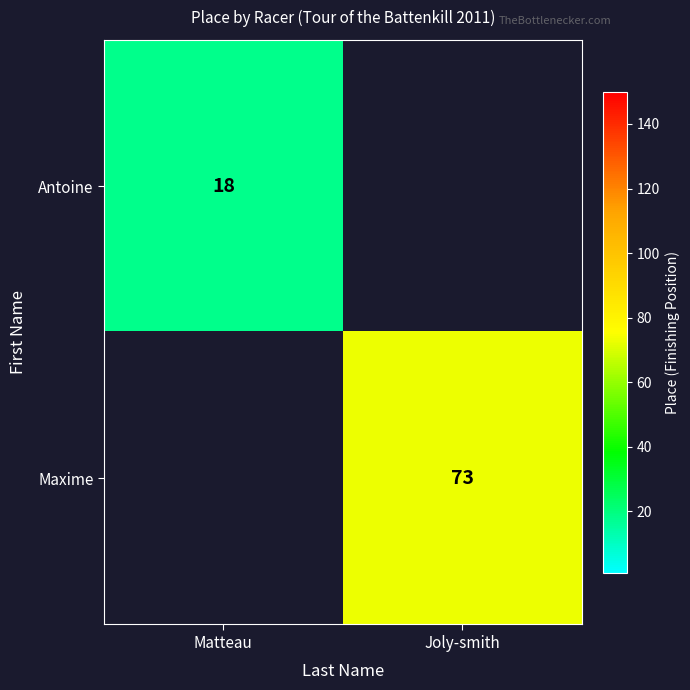

Is the value of Antoine at Matteau greater than the value of Maxime at Joly-smith?

No